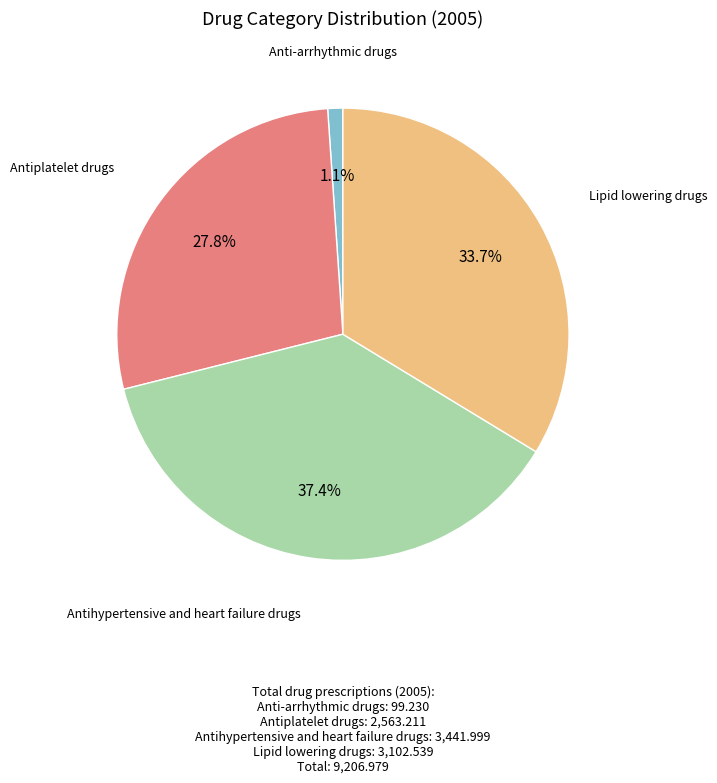

Is there a majority slice in this chart?

No